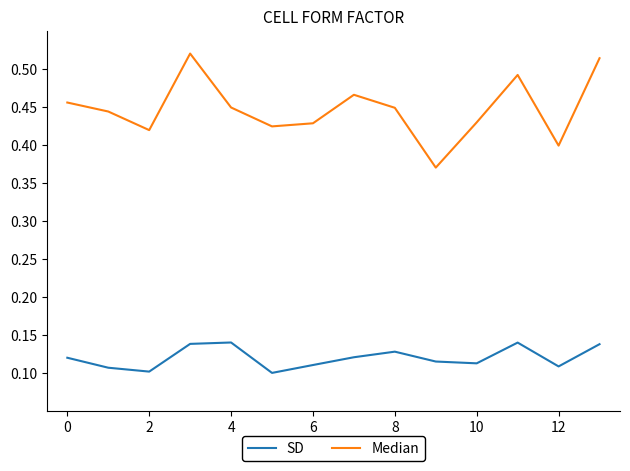

At how many categories does at least one series exceed 0?

14